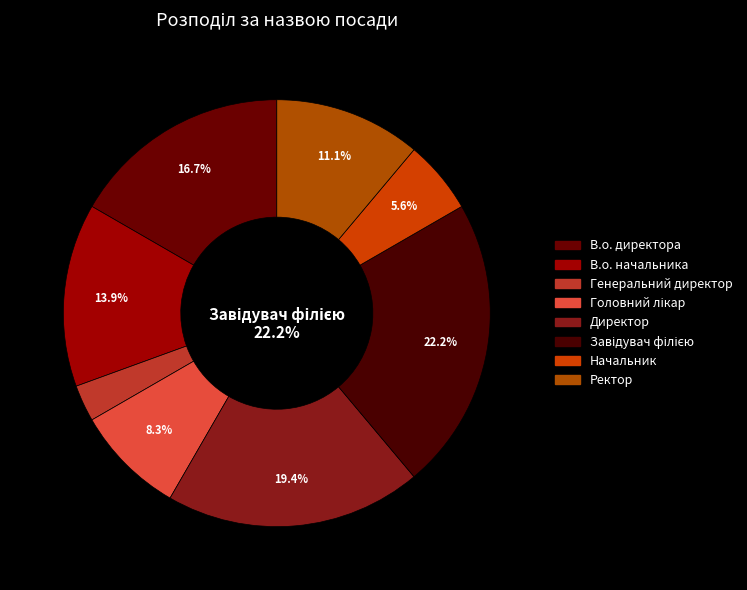

What is the largest slice in the pie chart?

Завідувач філією